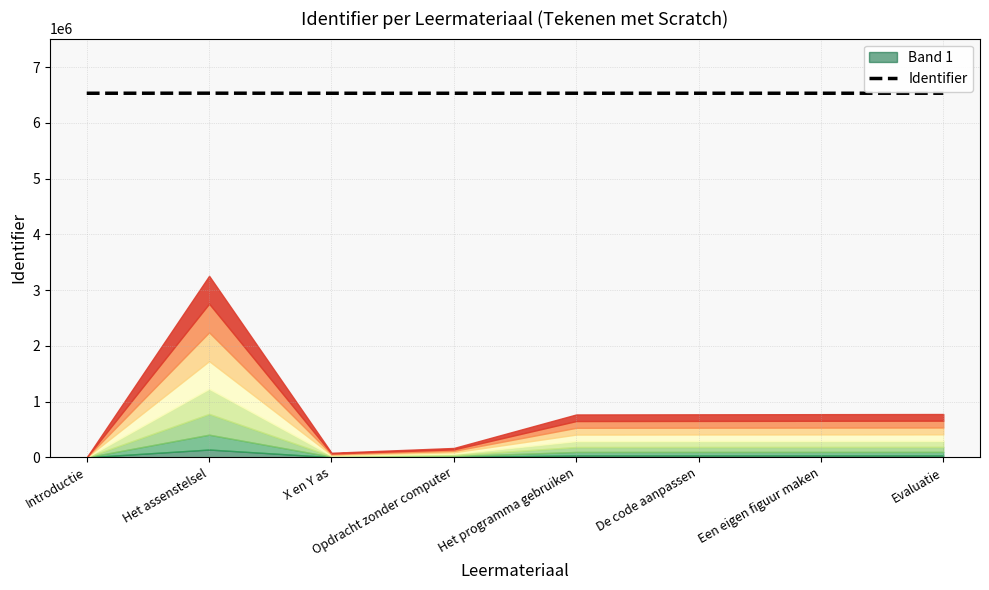

What is the sum of the values at De code aanpassen and Een eigen figuur maken?

13061029